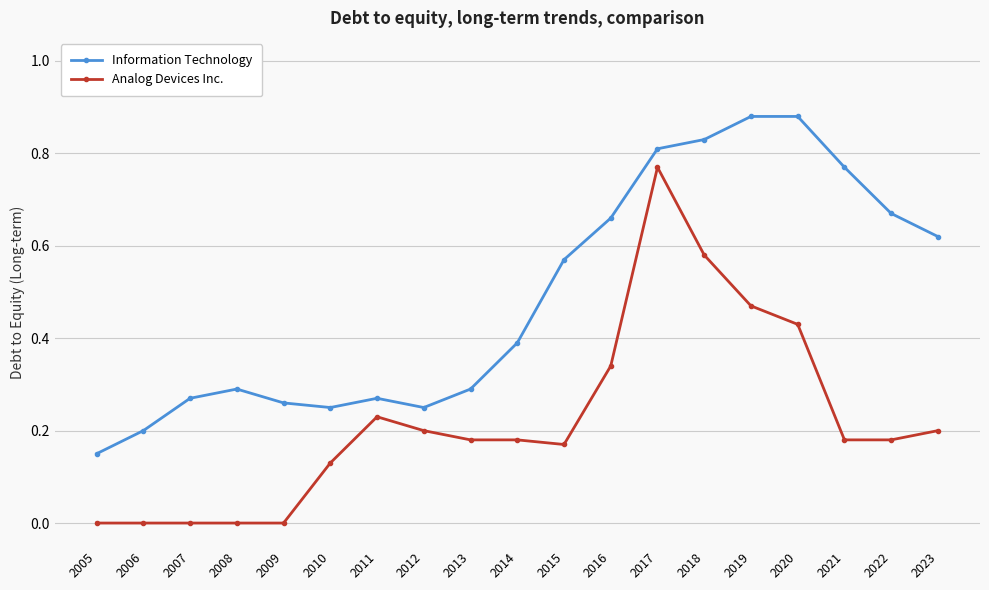

What is the sum of all Information Technology values?

9.3